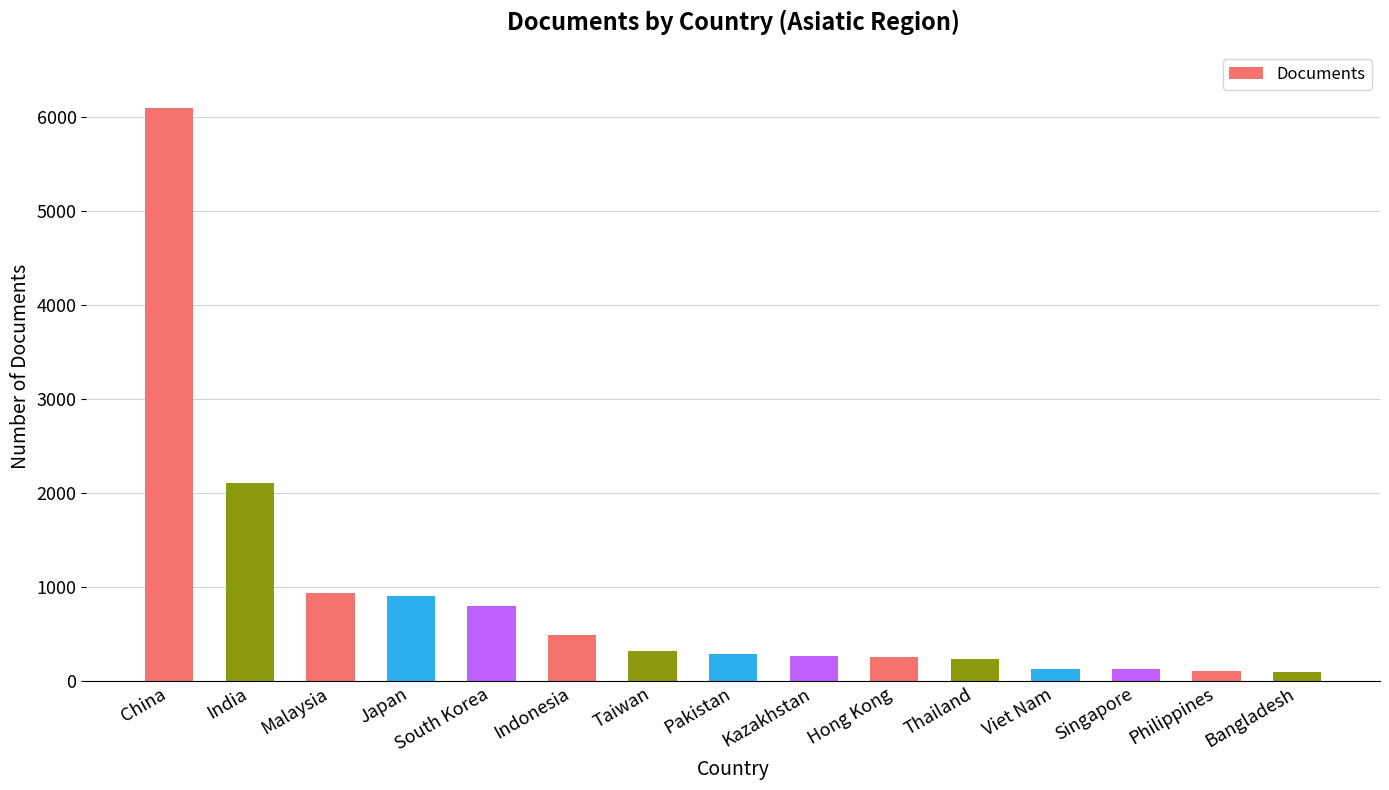

The chart shows a value of 120 at Singapore. True or false?

True